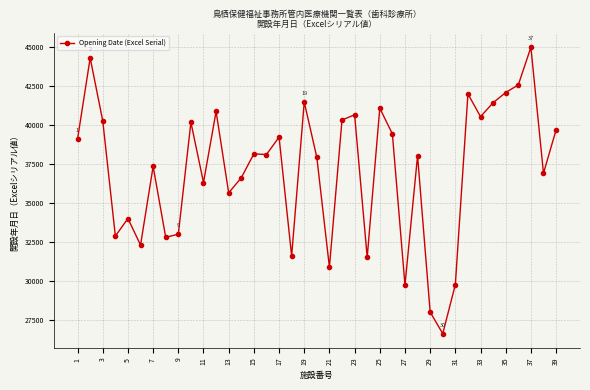

What is the smallest value displayed?

26604